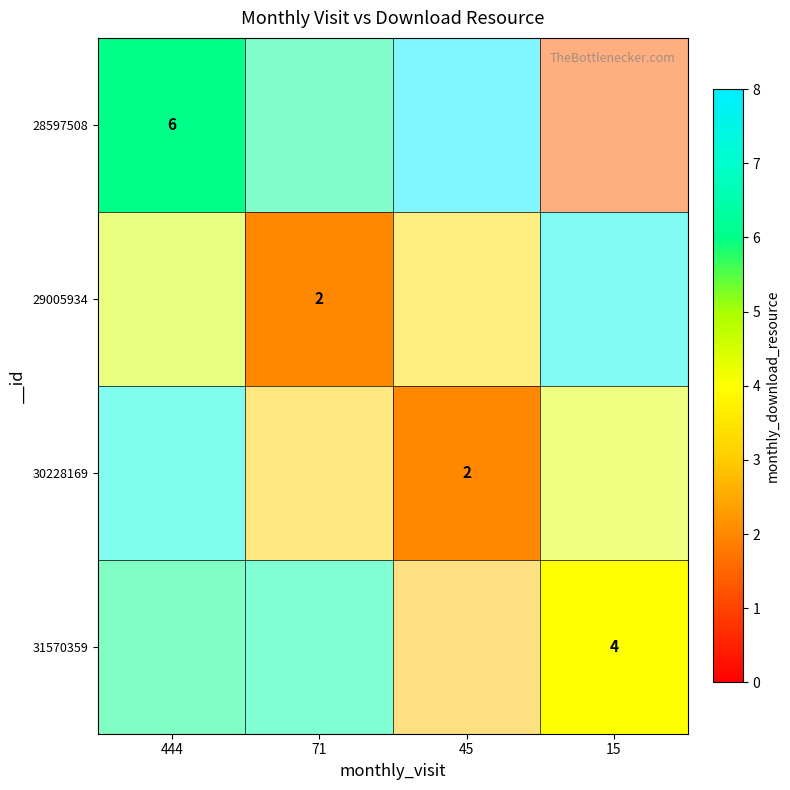

Which category has the highest value in the row_2 series?

444